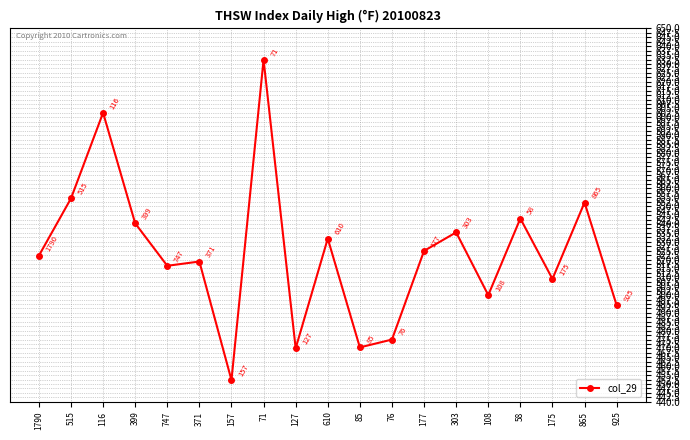

What is the maximum value shown in the chart?

632.4